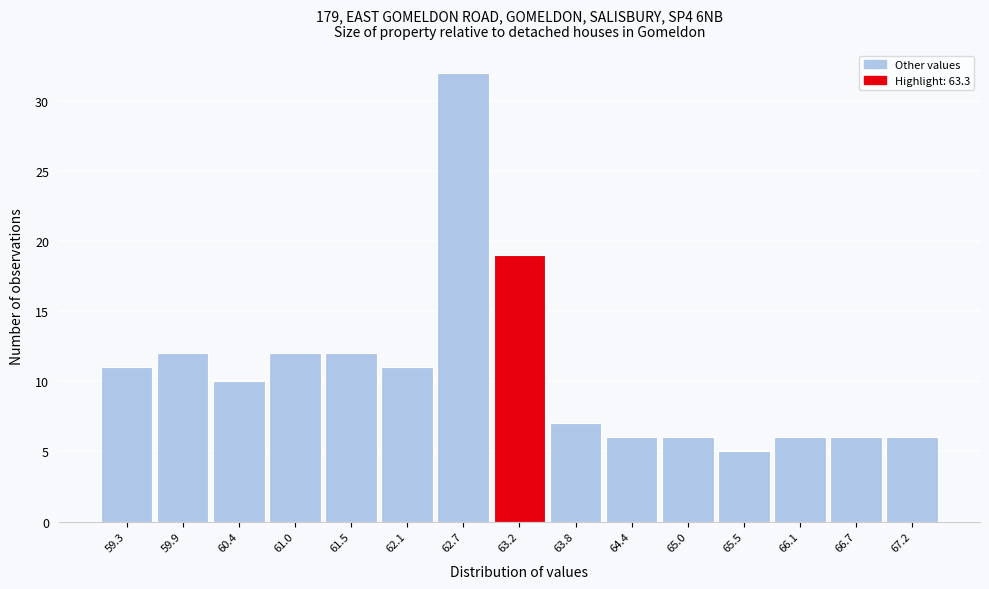

Over which range of the x-axis is the bar tallest?

62.4 to 63.0